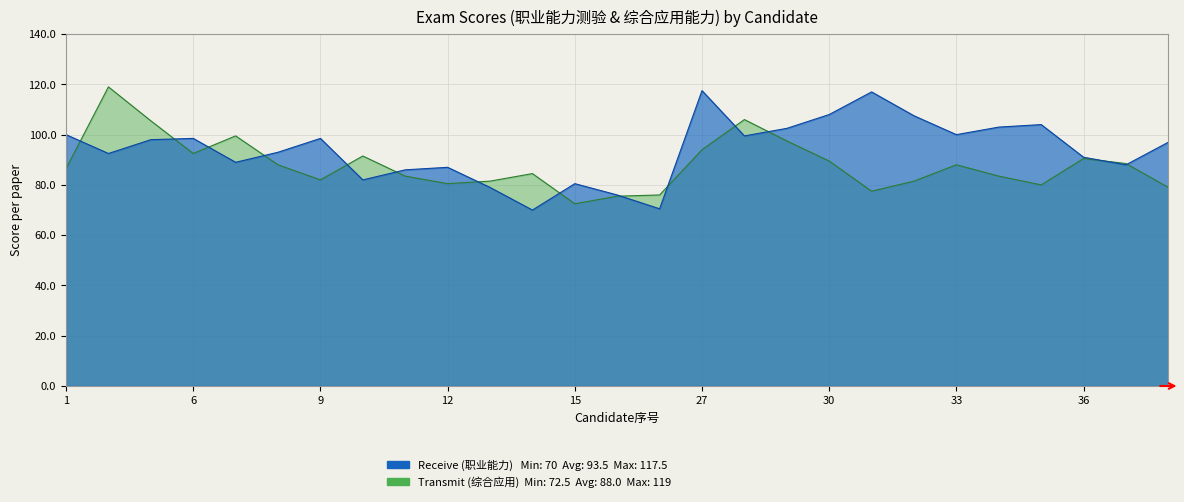

In Receive (职业能力倾向测验), how many points are lower than both neighbors (excluding endpoints)?

8